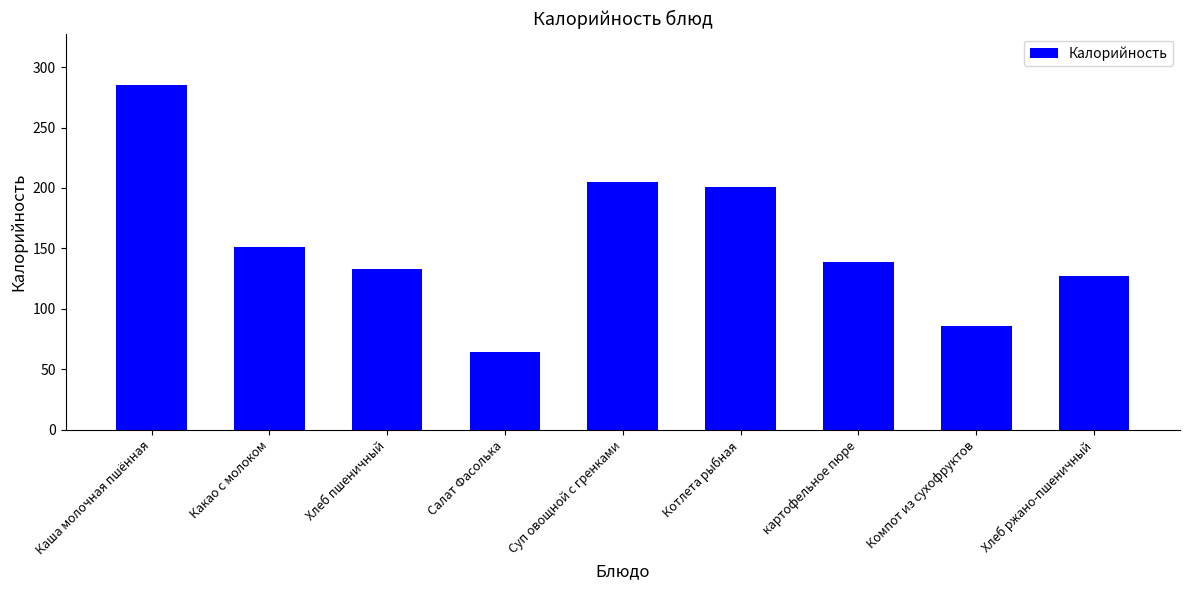

Where is the data nearest to the value 174?

Какао с молоком